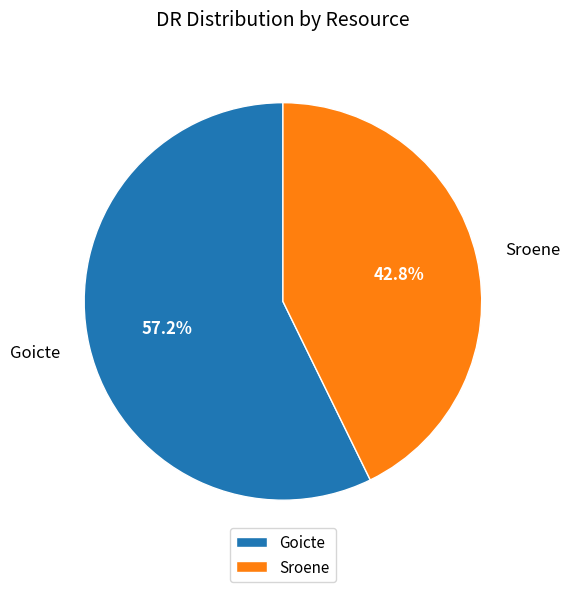

Which slice is the largest?

Goicte